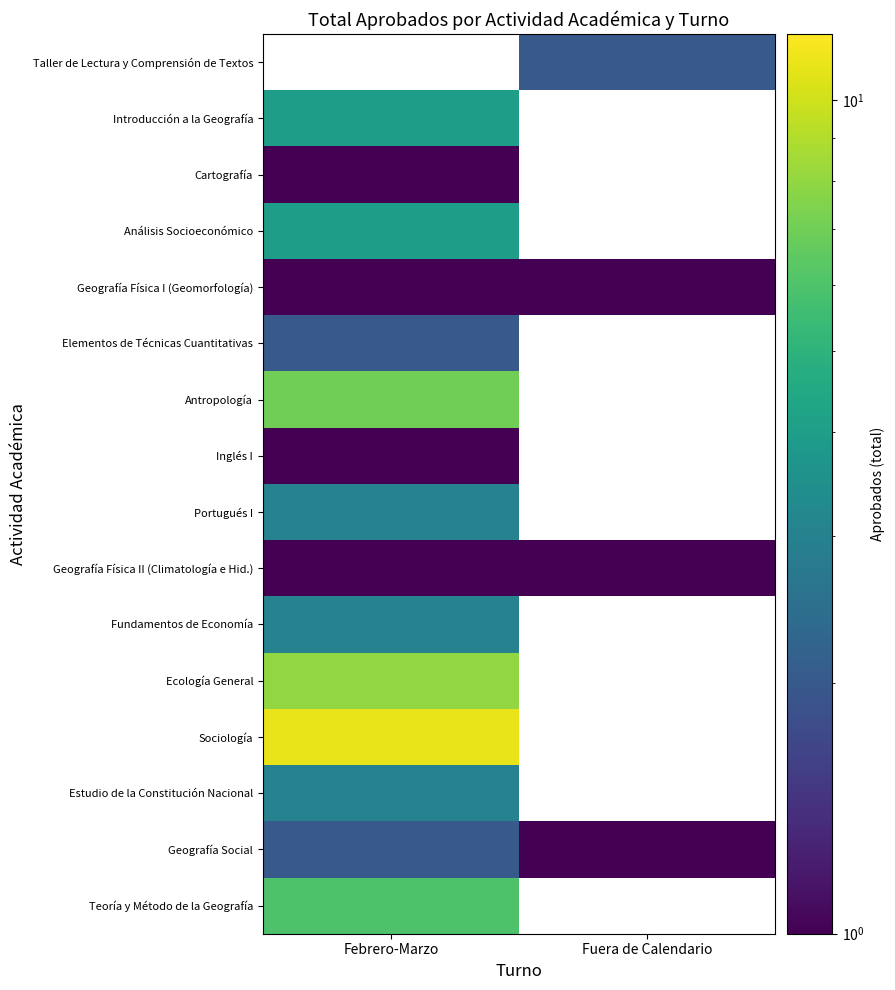

The value of Inglés I at Febrero-Marzo is 0.4. True or false?

False